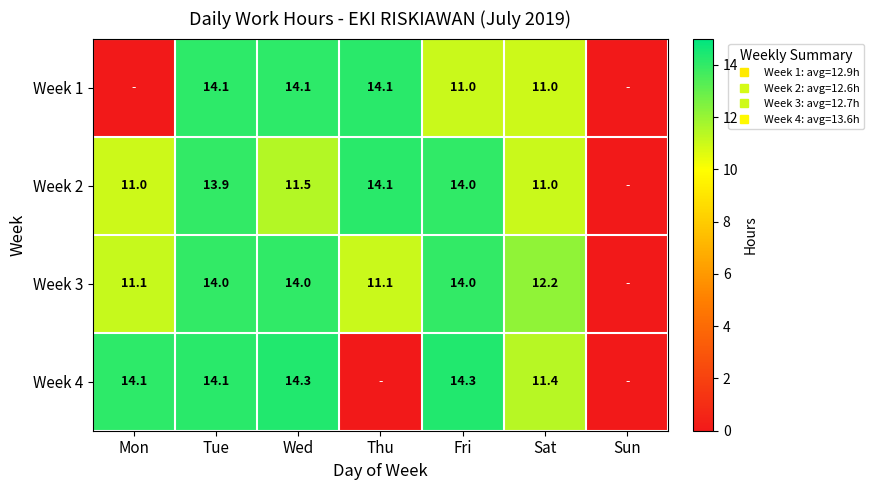

Which series has the largest total across all categories?

row_2